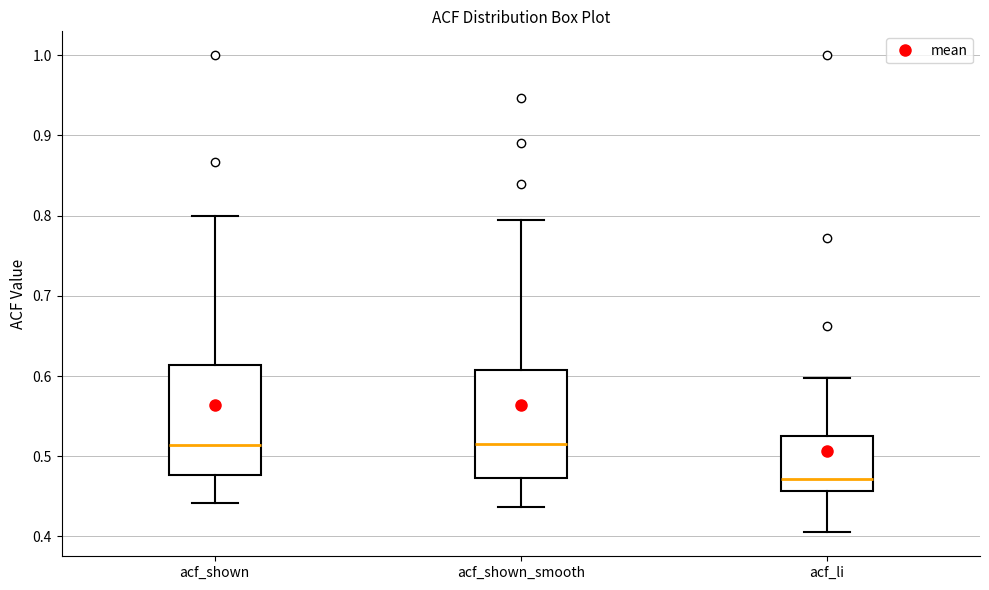

Where is the lower edge of the box for acf_shown_smooth on the y-axis? The values are not printed on the chart, so give them approximately, as read against the axis.

0.47